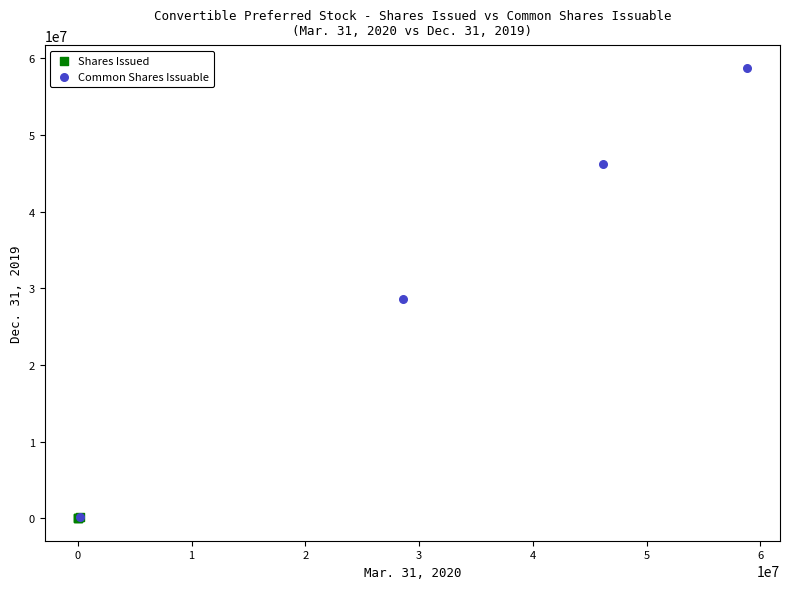

Which series has the largest Y range (max minus min)?

Common Shares Issuable